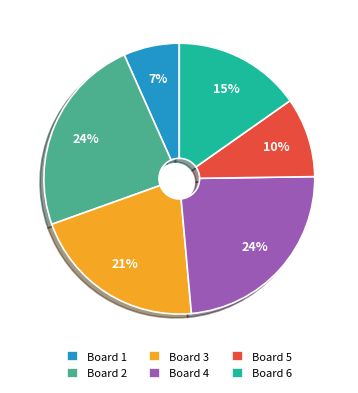

To the nearest percent, what is the difference between the largest and smallest slice percentages?

17%